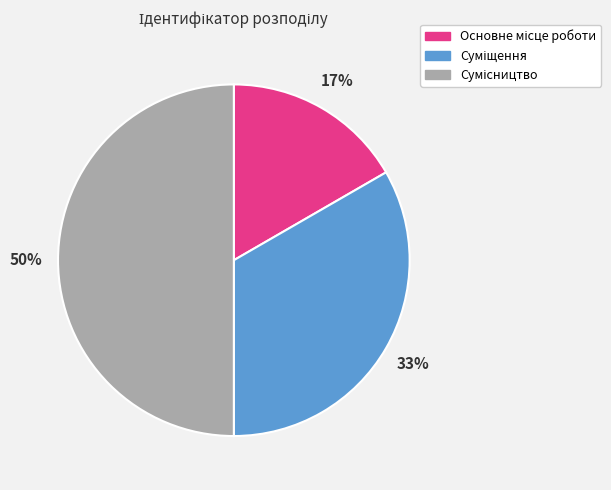

To the nearest percent, what is the difference between the largest and smallest slice percentages?

33%